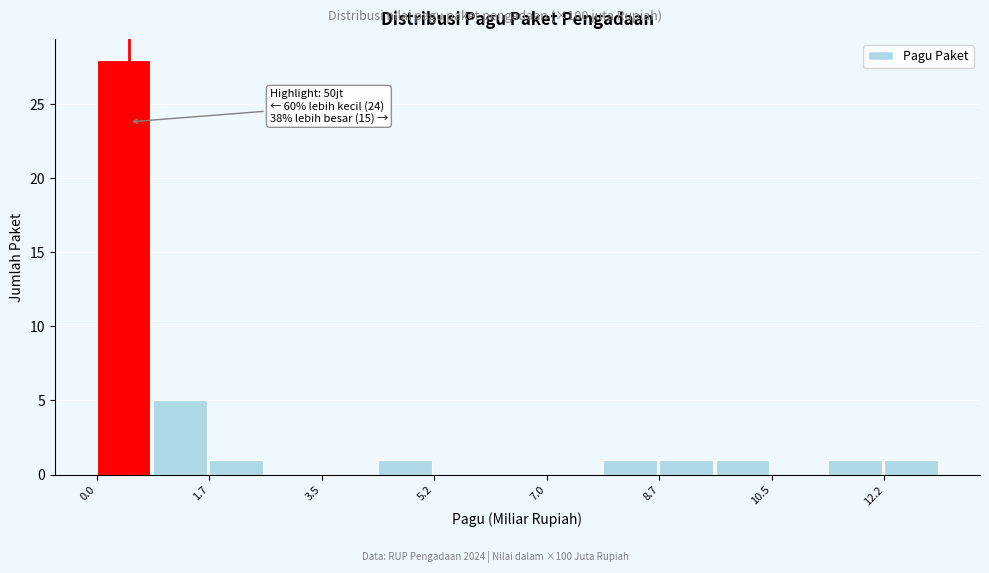

Over which range of the x-axis is the bar tallest?

0.0 to 0.8